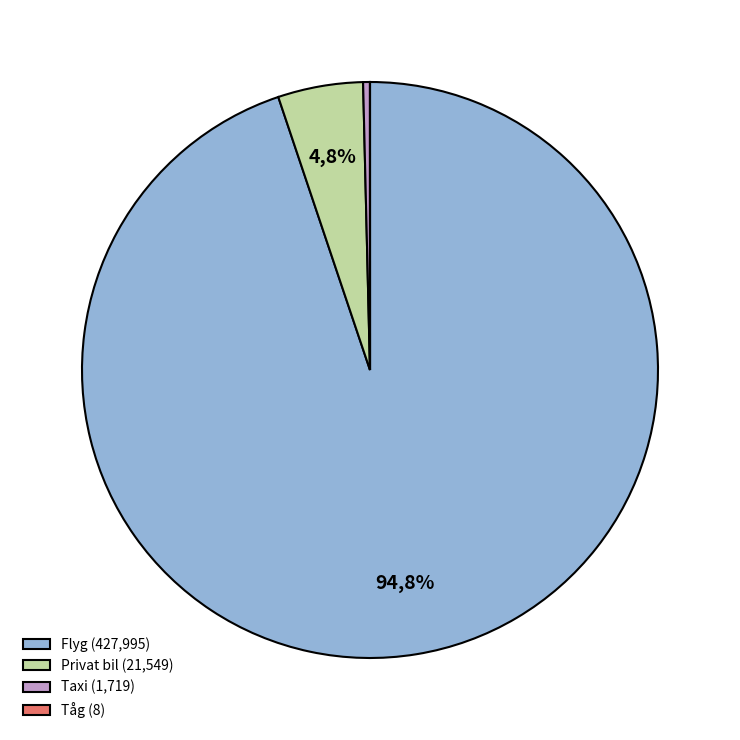

Which category has the smallest portion of the pie?

Tåg